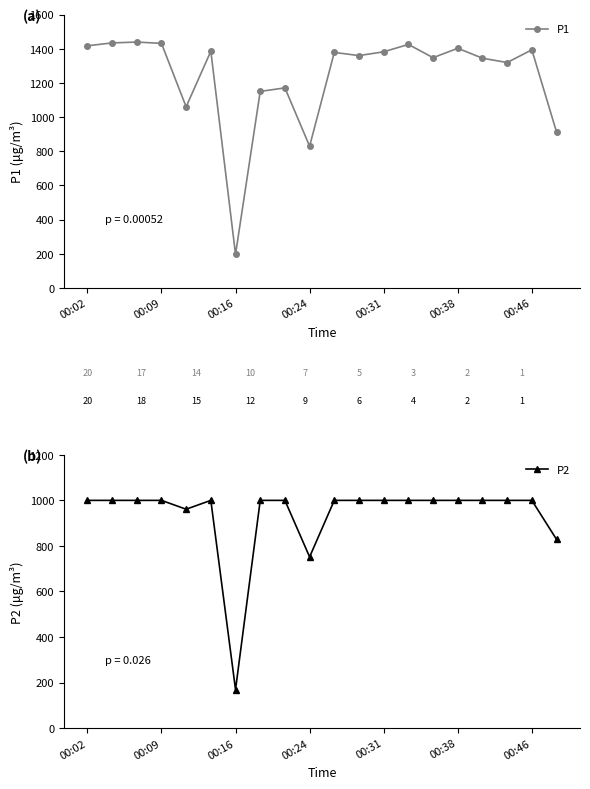

What is the sum of all P1 values?

24783.8